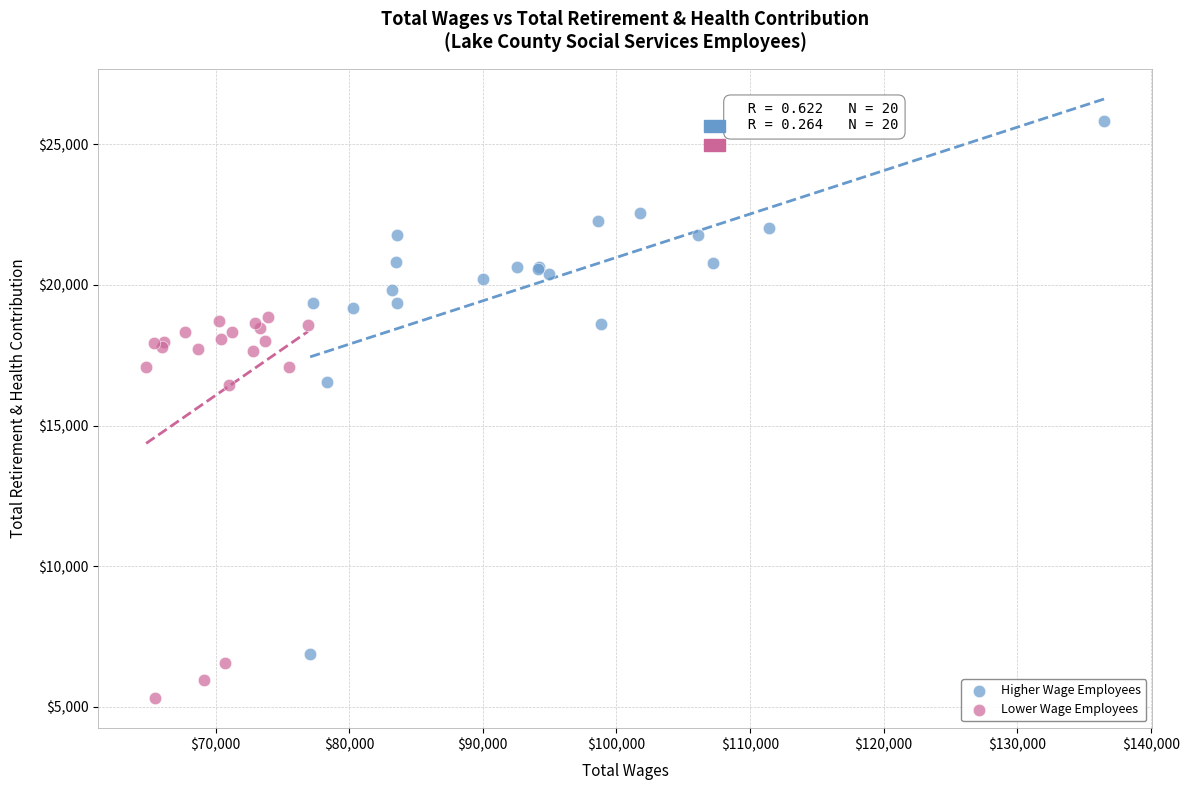

What are all the series names shown in the legend?

Higher Wage Employees, Lower Wage Employees